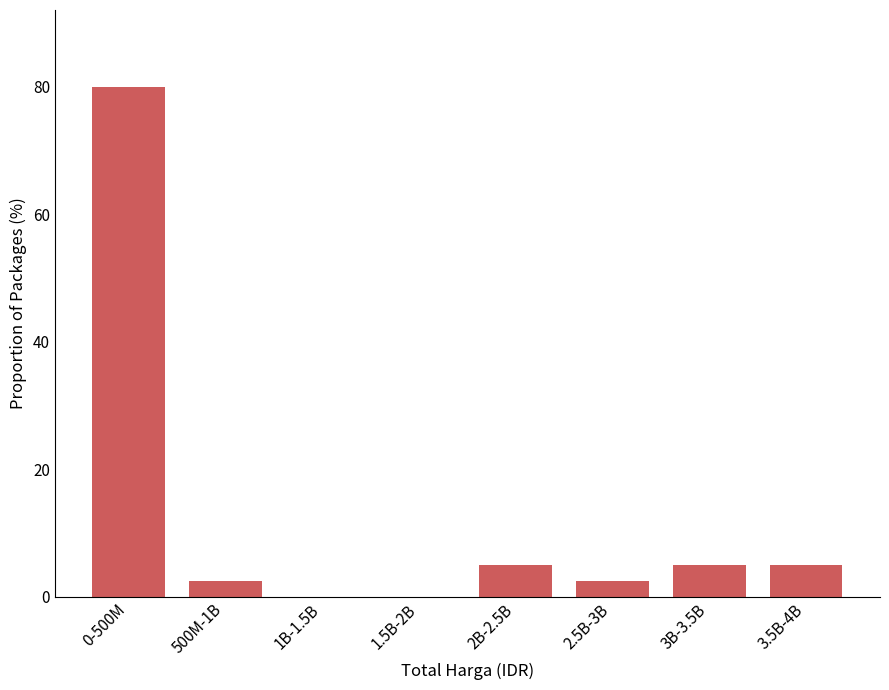

Reading left to right, list all the values displayed in this chart.

0-500M=80.0	500M-1B=2.5	1B-1.5B=0.0	1.5B-2B=0.0	2B-2.5B=5.0	2.5B-3B=2.5	3B-3.5B=5.0	3.5B-4B=5.0